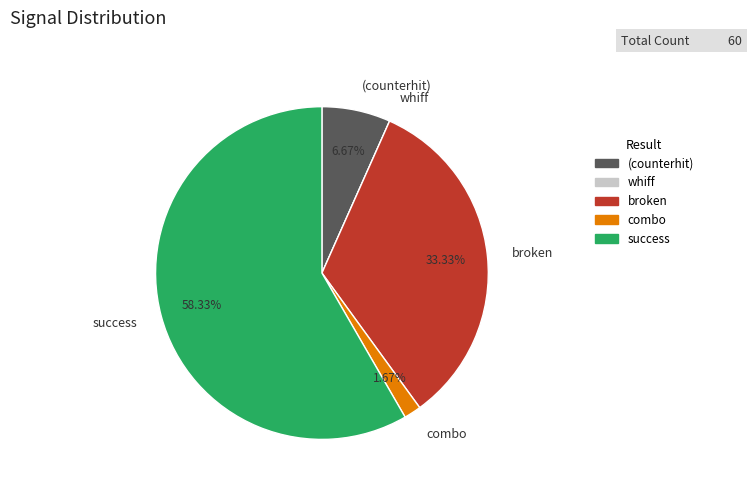

Which slice represents more than half of the pie?

success